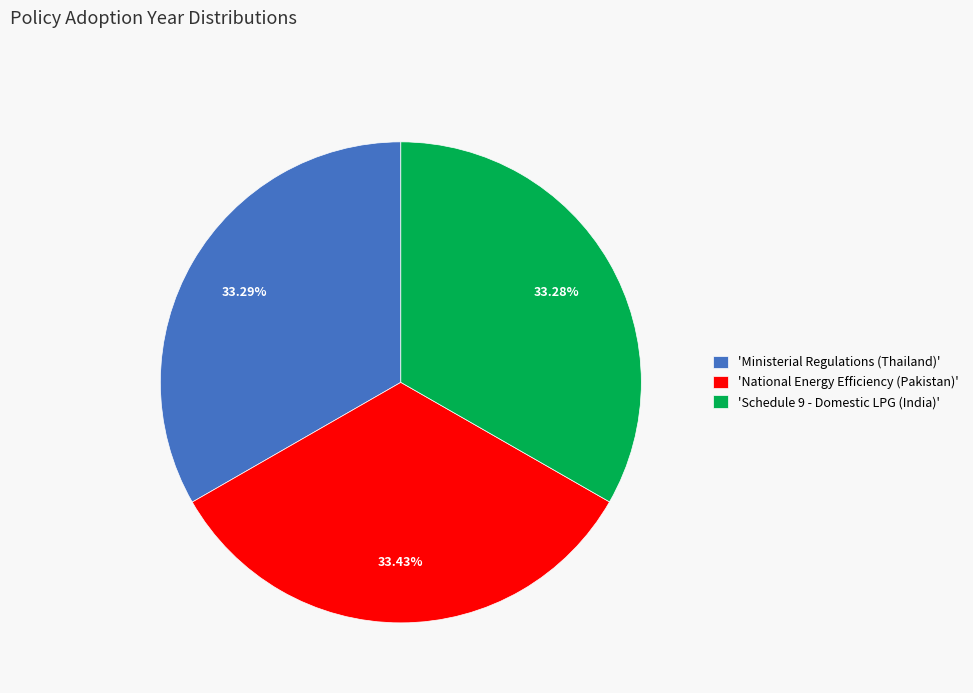

How many slices are in this pie chart?

3